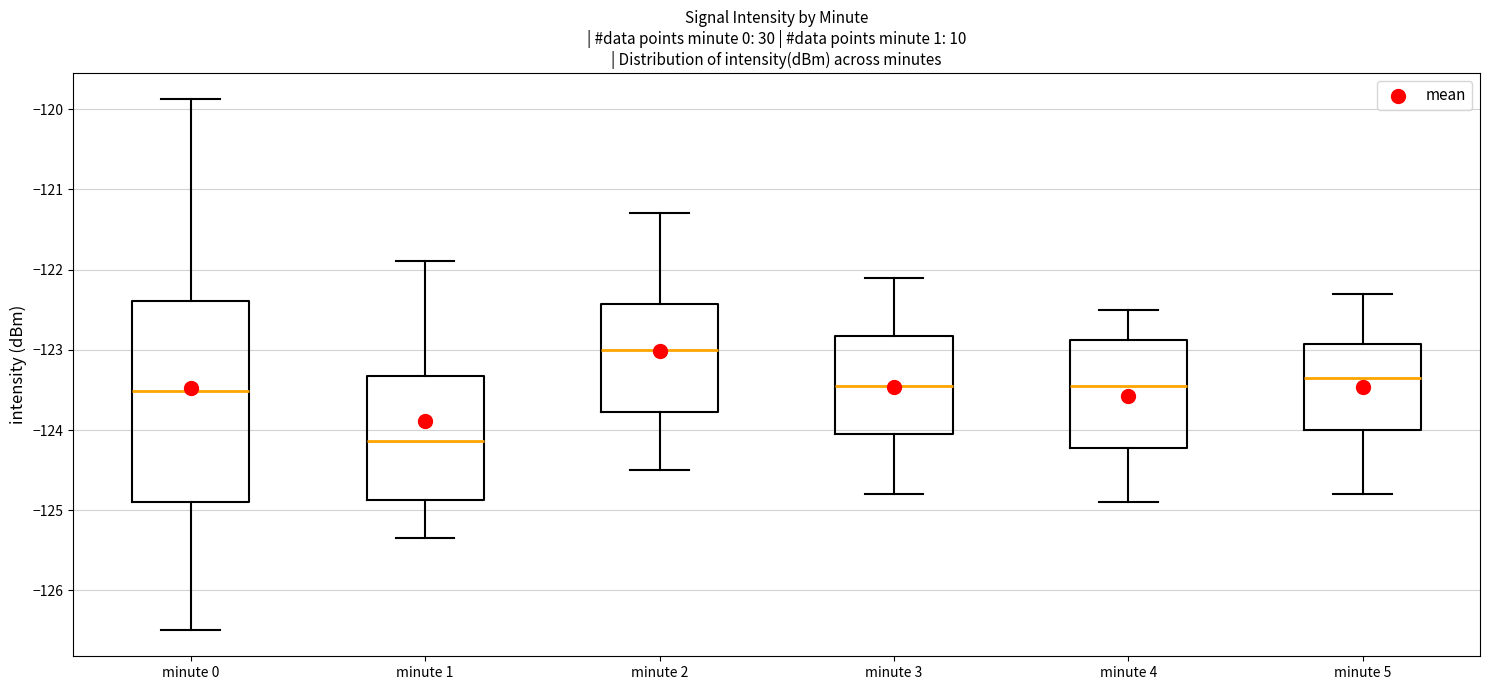

Where does the lower whisker of the box for minute 2 end on the y-axis? The values are not printed on the chart, so give them approximately, as read against the axis.

-124.5